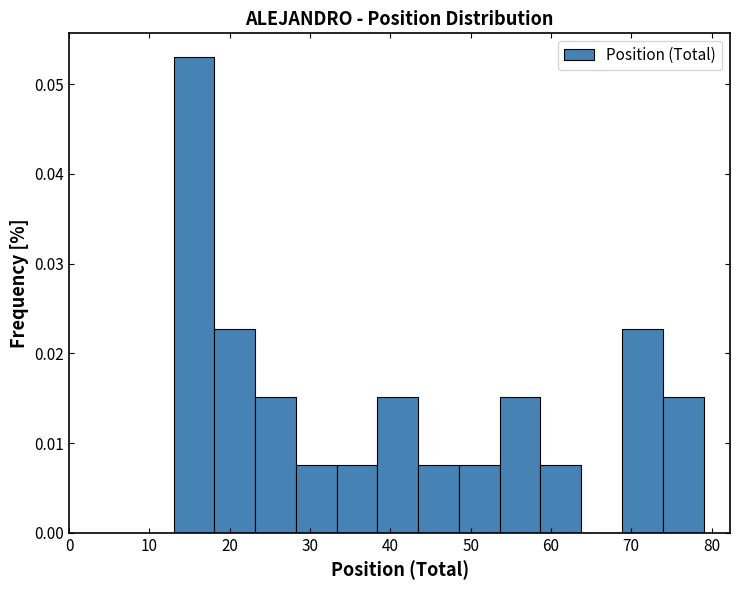

Reading left to right, transcribe this chart: for each bar, give the range it covers on the x-axis and its height. Neither the bar edges nor the heights are printed on the chart, so give them approximately, as read against the axes.

13 to 18: 0.053
18 to 23: 0.023
23 to 28: 0.015
28 to 33: 0.008
33 to 38: 0.008
38 to 43: 0.015
43 to 49: 0.008
49 to 54: 0.008
54 to 59: 0.015
59 to 64: 0.008
64 to 69: 0
69 to 74: 0.023
74 to 79: 0.015